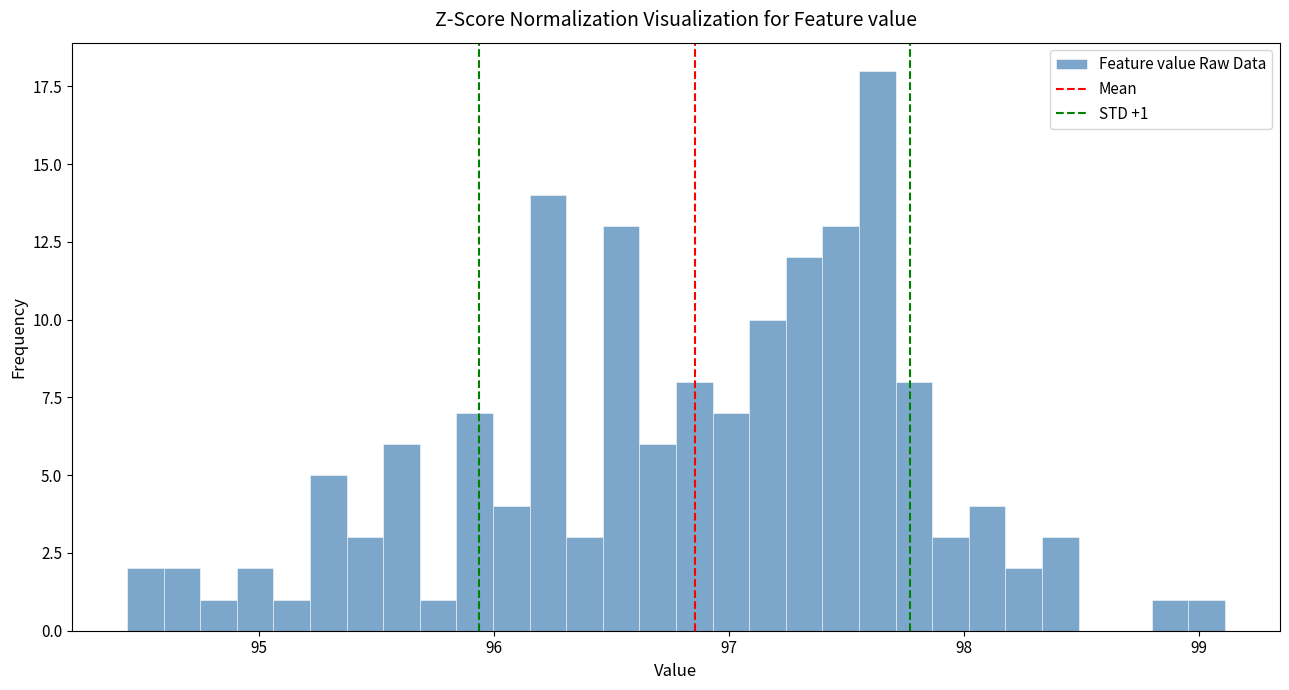

Read against the x-axis, roughly where is the centre of the tallest bar?

97.6